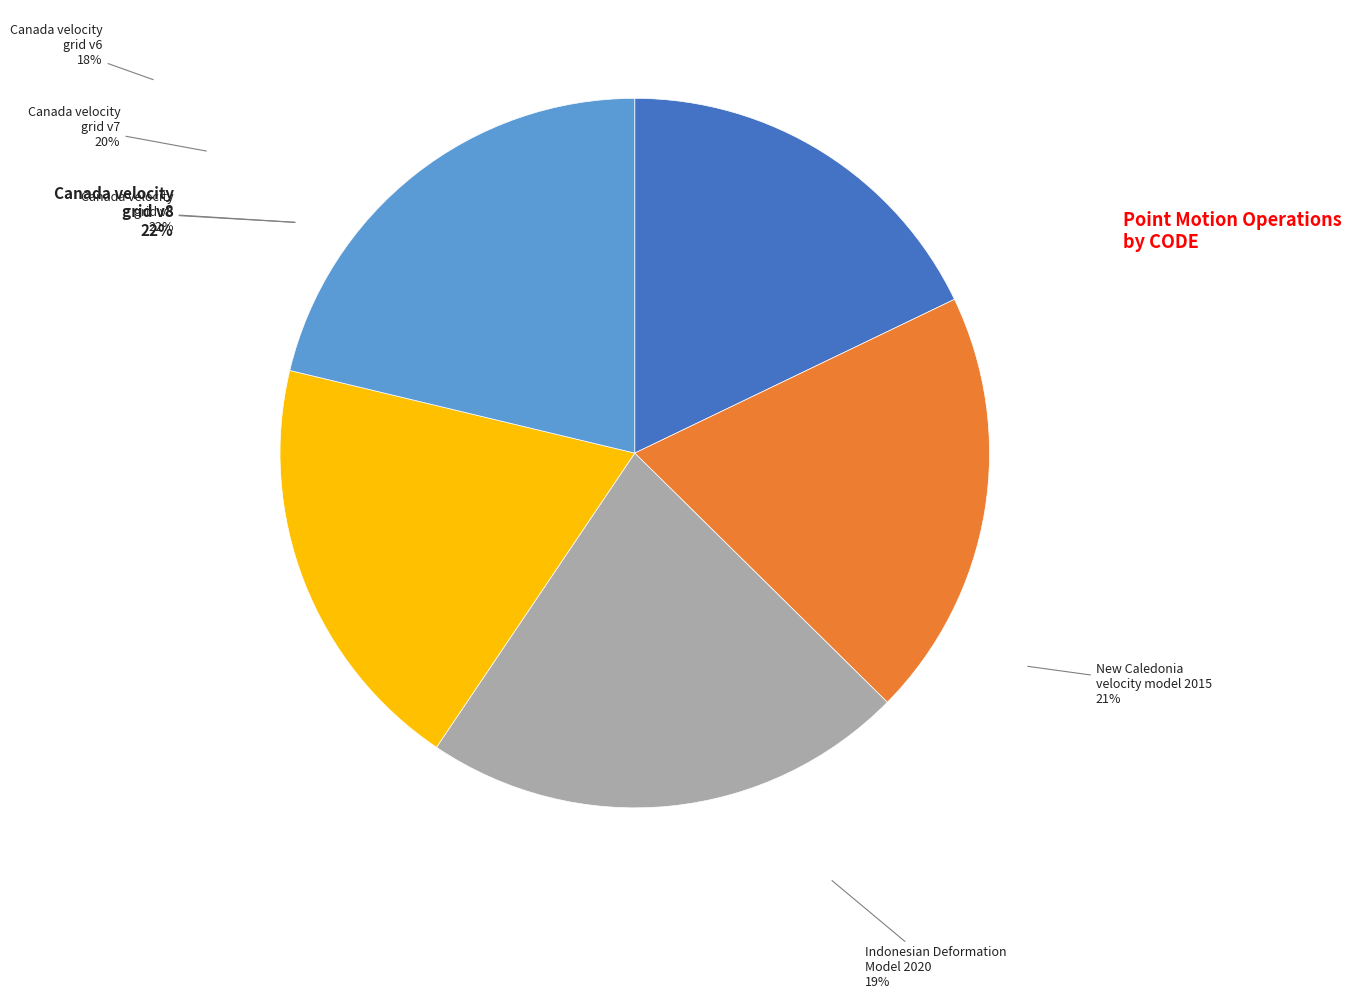

Count the number of slices in the pie.

5